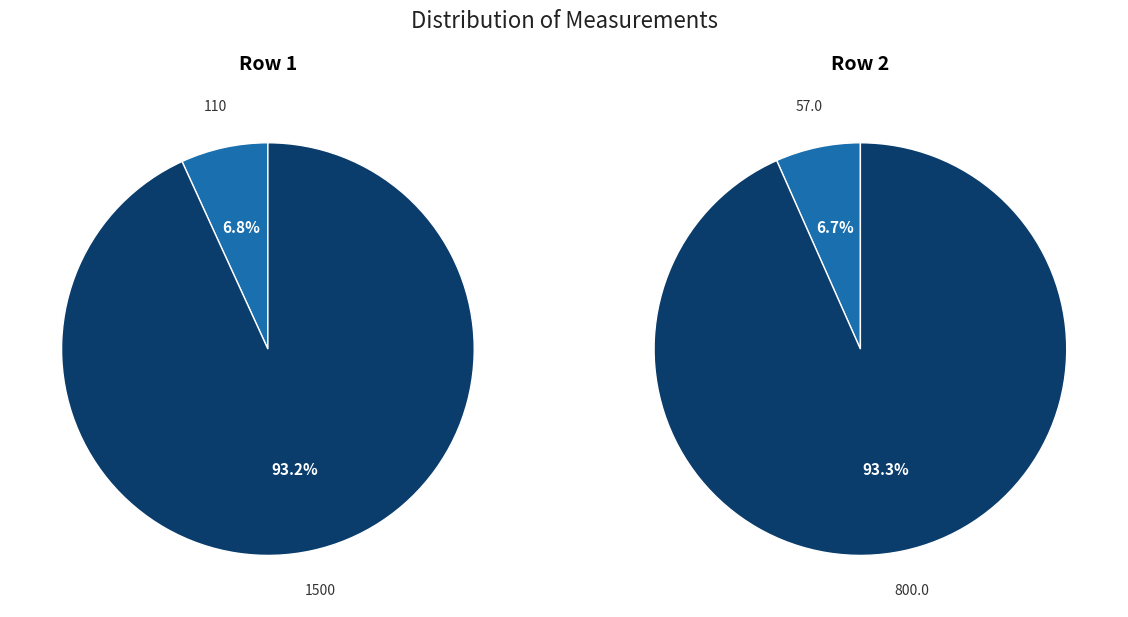

What is the difference between the highest and lowest values at 1500?

700